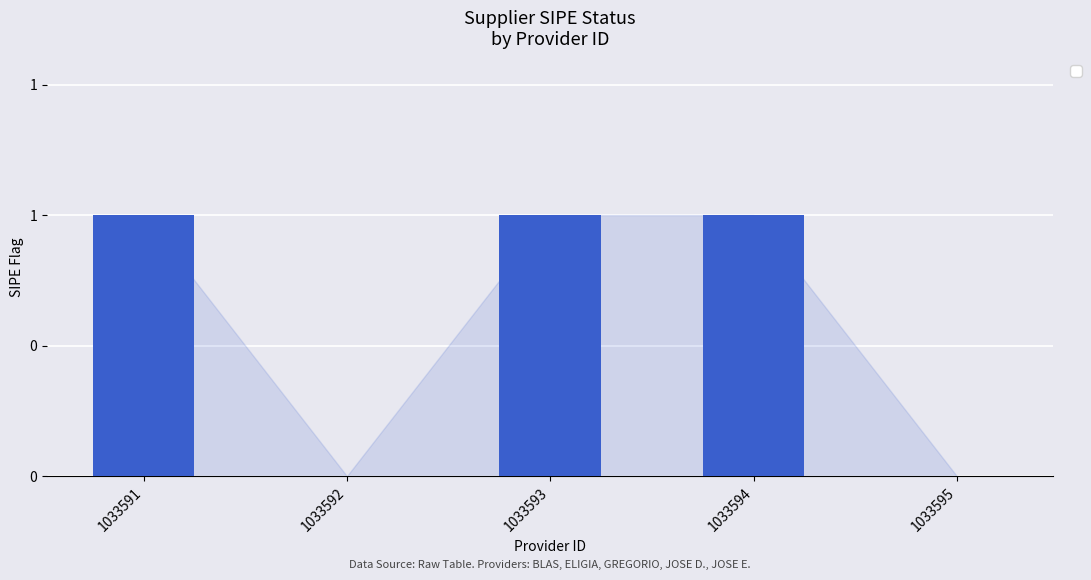

List the labels in order of value, smallest first.

1033592, 1033595, 1033591, 1033593, 1033594